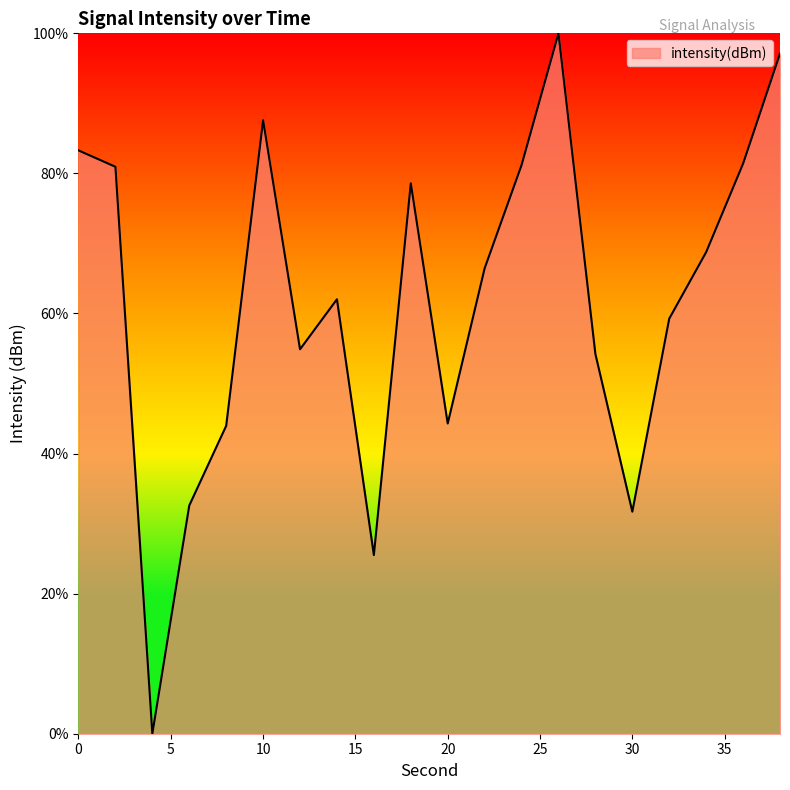

What is the greatest value displayed?

100.0